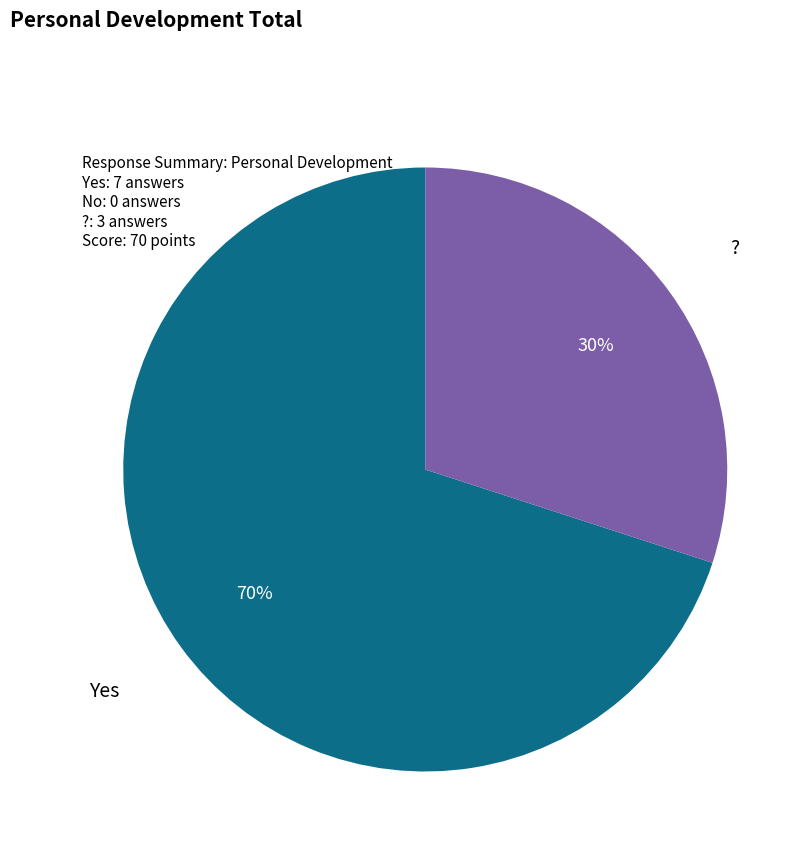

Count the number of slices in the pie.

2